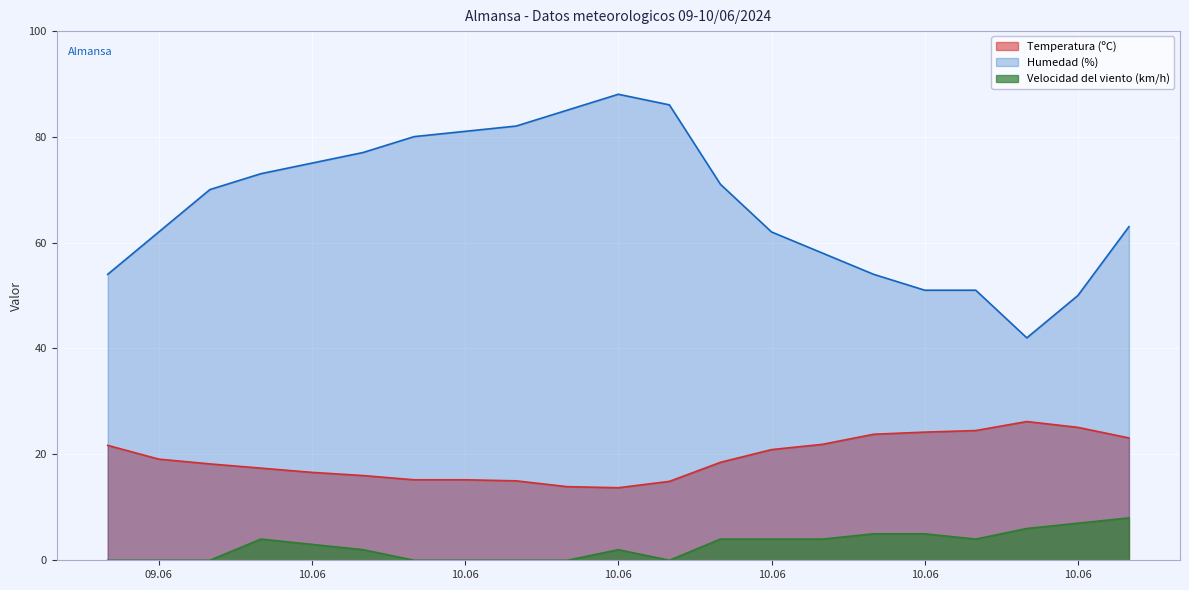

List the labels in order of Temperatura (ºC) value, largest first.

10/06 15:00, 10/06 16:00, 10/06 14:00, 10/06 13:00, 10/06 12:00, 10/06 17:00, 10/06 11:00, 09/06 21:00, 10/06 10:00, 09/06 22:00, 10/06 09:00, 09/06 23:00, 10/06 00:00, 10/06 01:00, 10/06 02:00, 10/06 03:00, 10/06 04:00, 10/06 05:00, 10/06 08:00, 10/06 06:00, 10/06 07:00